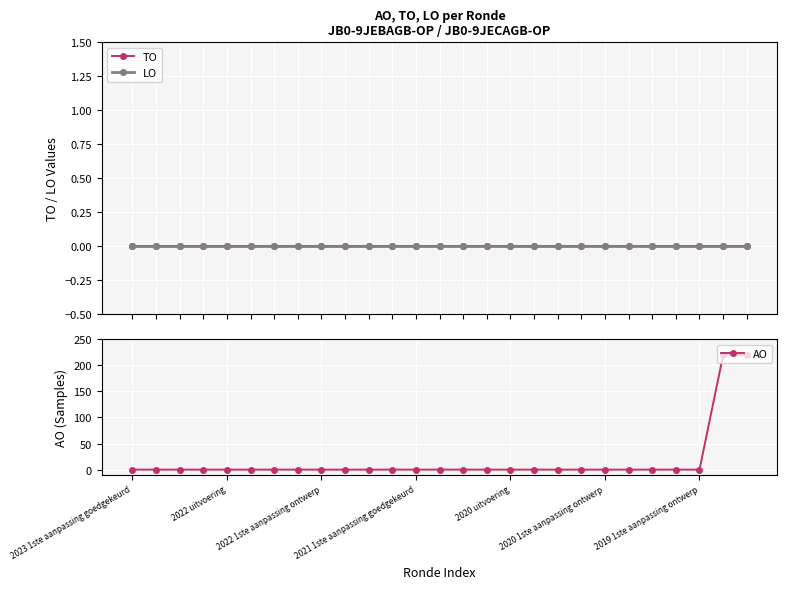

What is the highest value of the AO series?

219